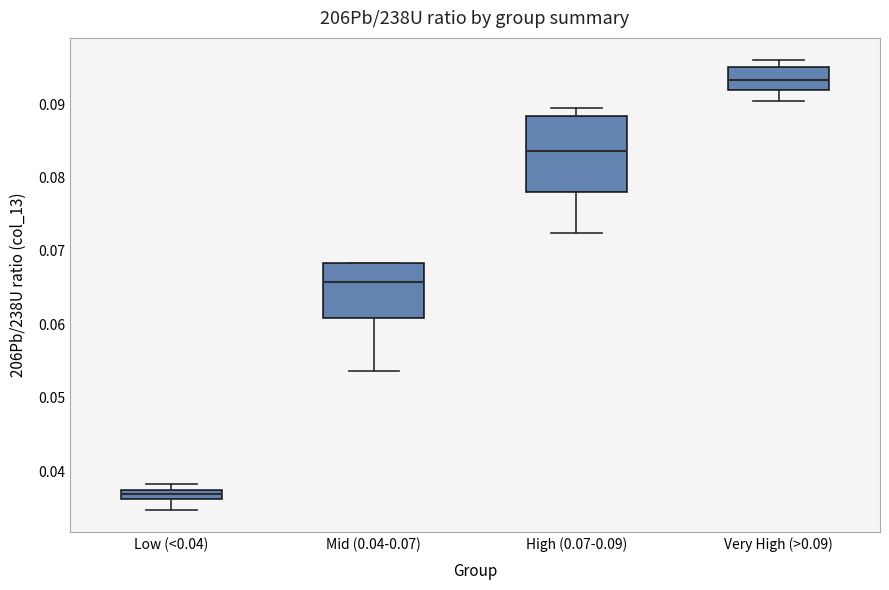

Which box has the lowest median line?

Low (<0.04)